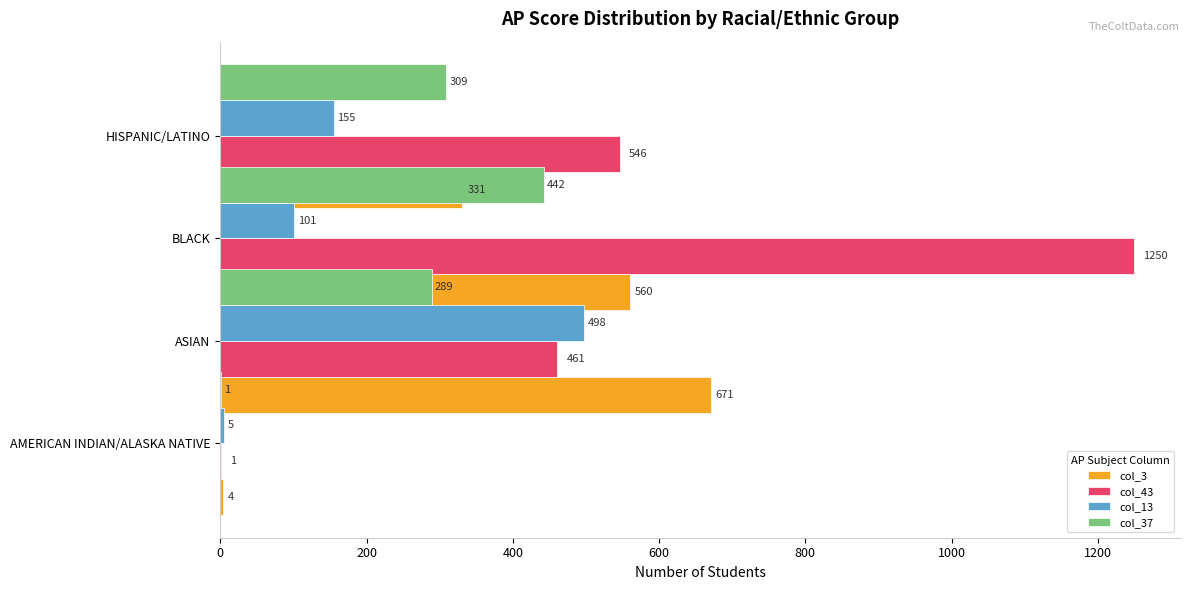

How many data points in col_3 are less than 560?

2